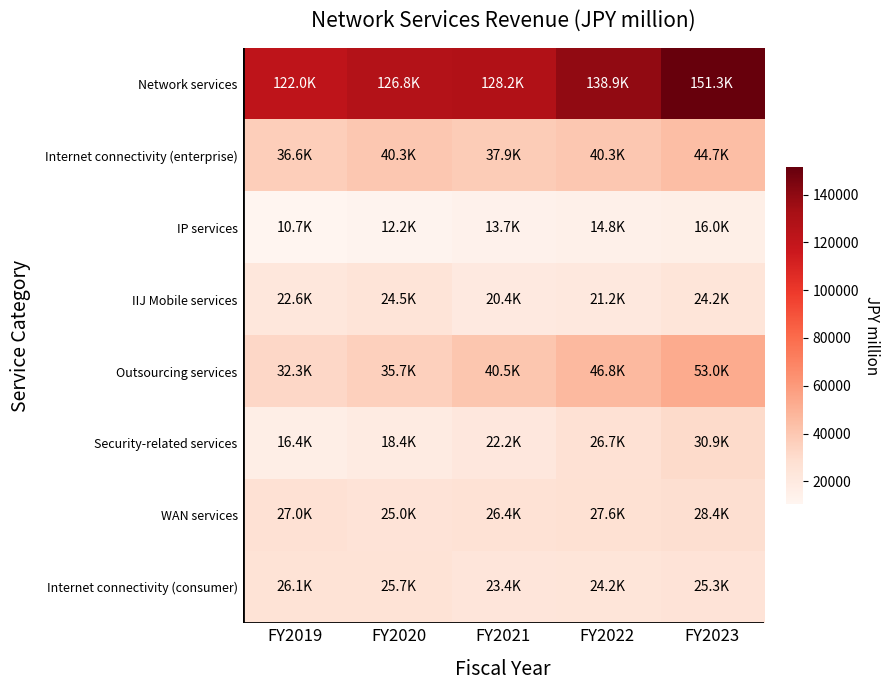

At which category is the sum across all series the highest?

FY2023